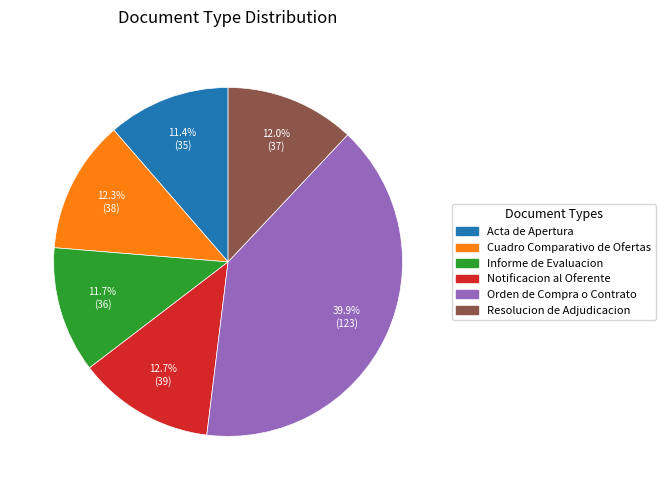

Count the number of slices in the pie.

6